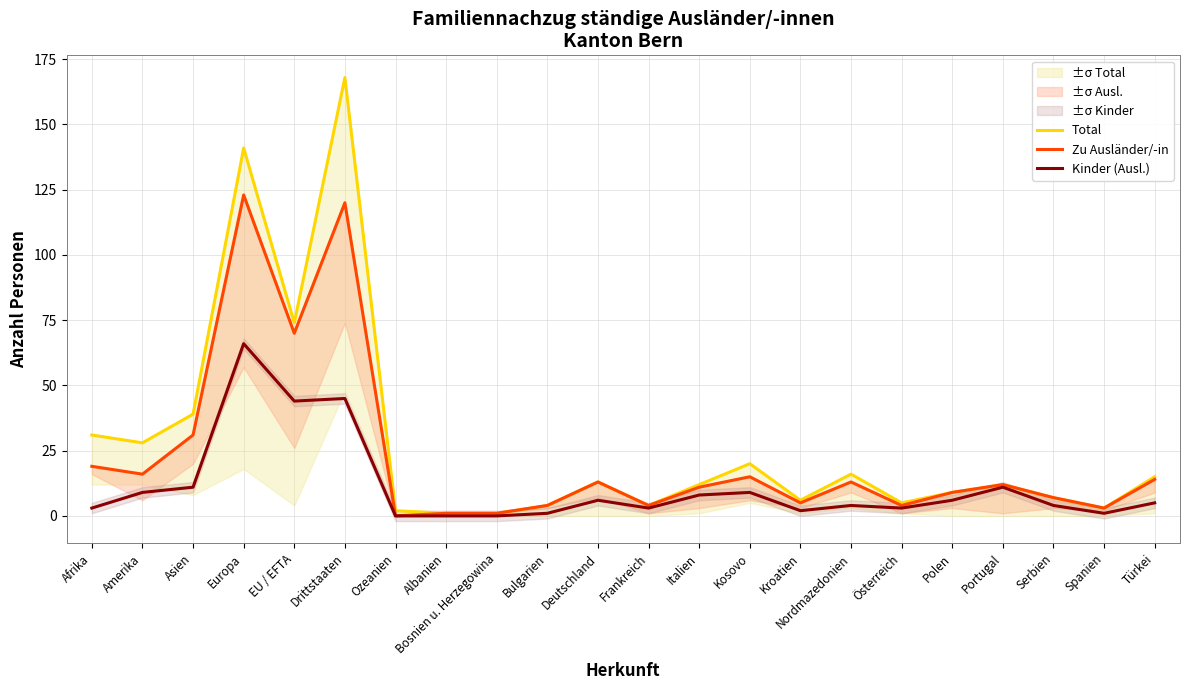

What is the sum of the Kinder (Ausl.) values at Polen and Türkei?

11